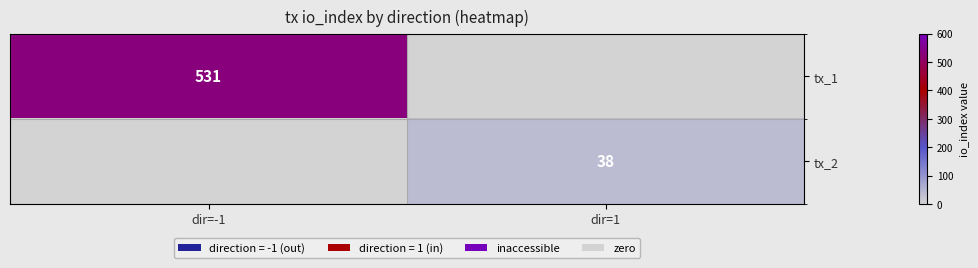

True or false: tx_2 has a value of 18 at dir=1.

False